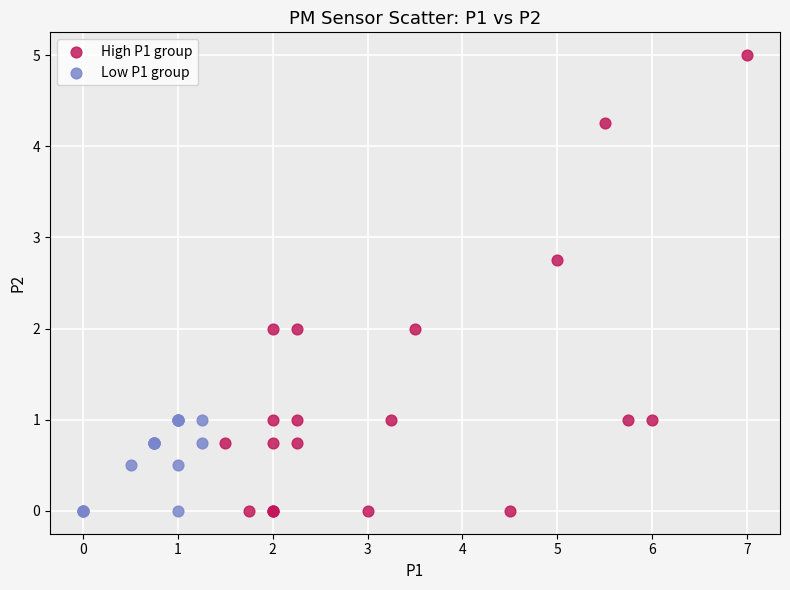

Which series has the widest spread of Y values?

High P1 group